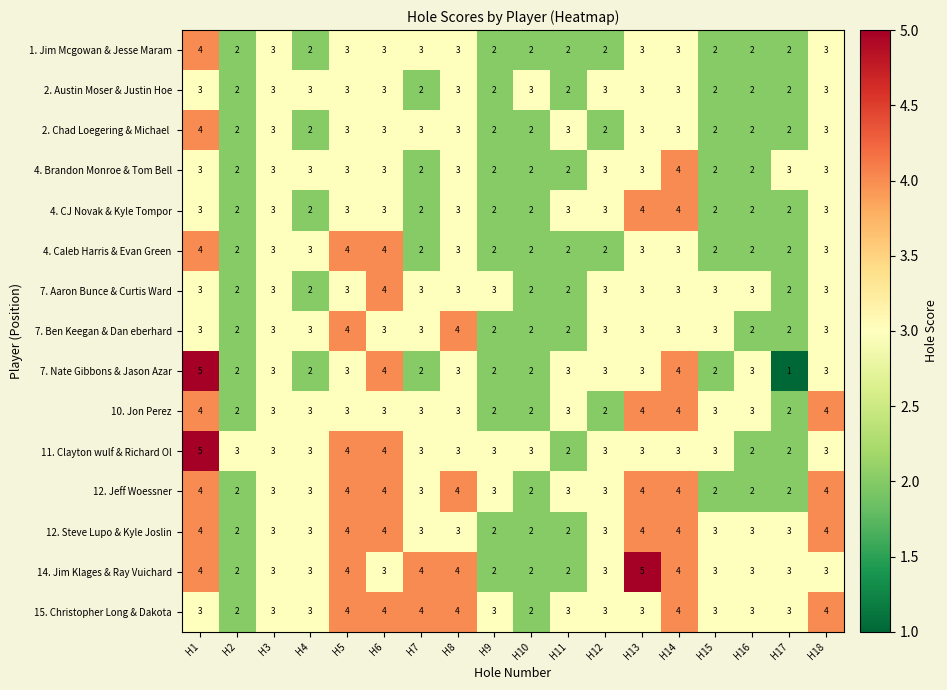

Is it true that 1. Jim Mcgowan & Jesse Maram equals 3 at H2?

False